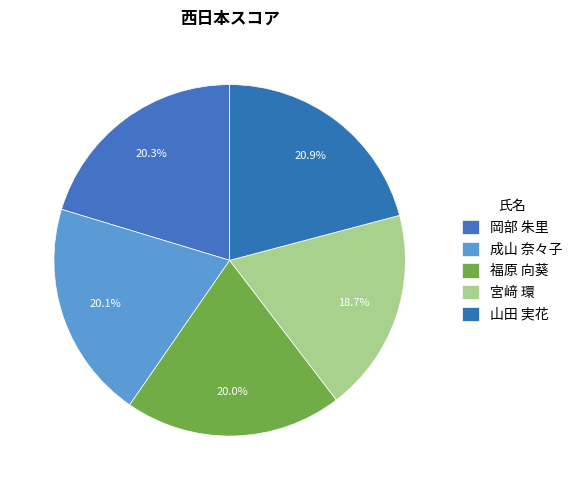

Between 福原 向葵 and 山田 実花, which is larger?

山田 実花